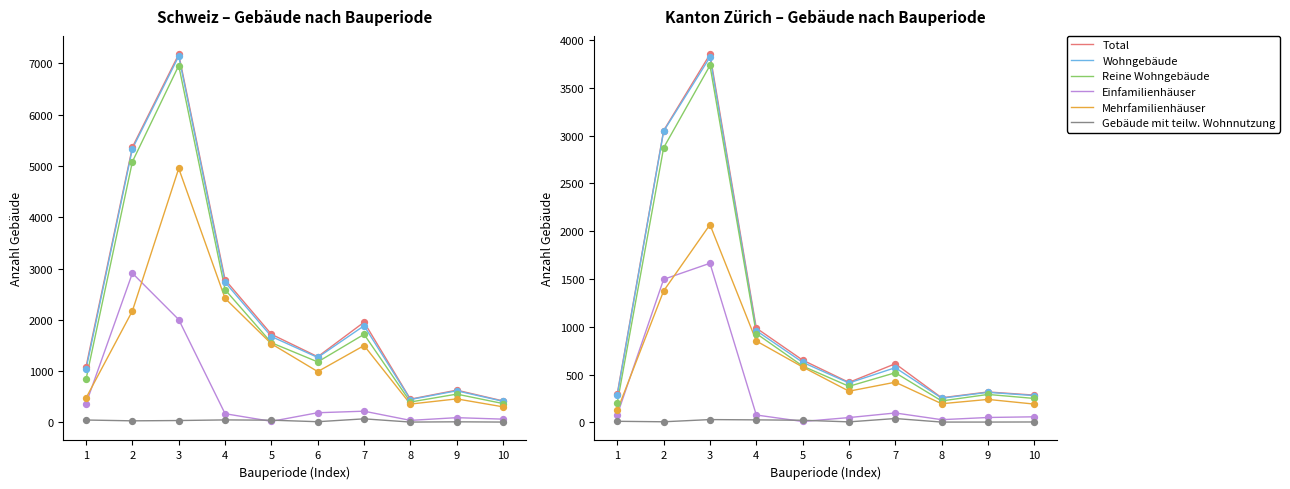

Which series has the largest Y range (max minus min)?

Total